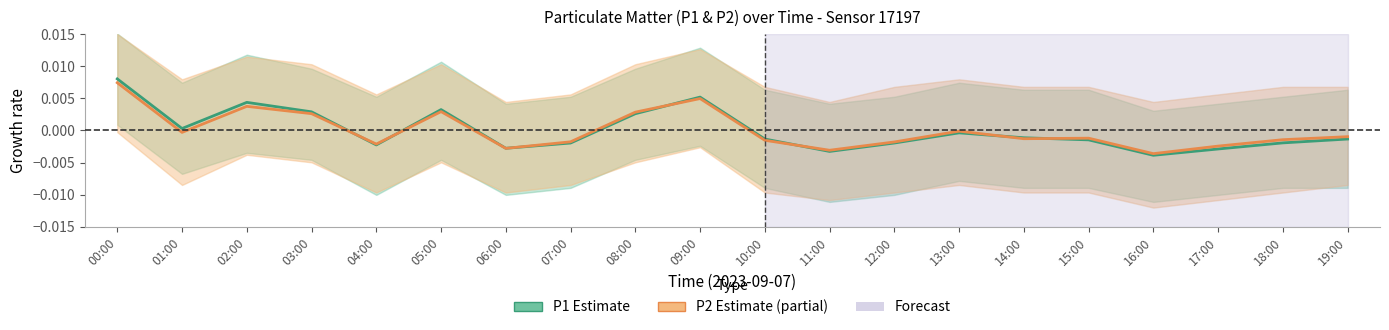

Which label corresponds to the largest value in the chart?

00:00